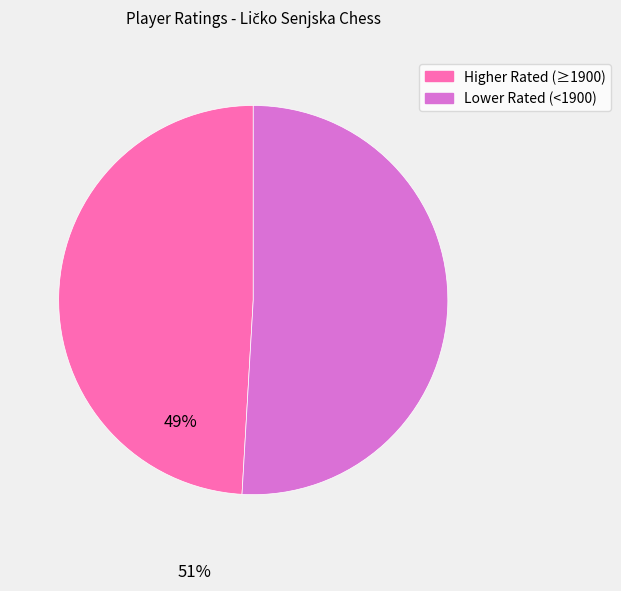

Is there any slice that represents more than half of the pie?

Yes